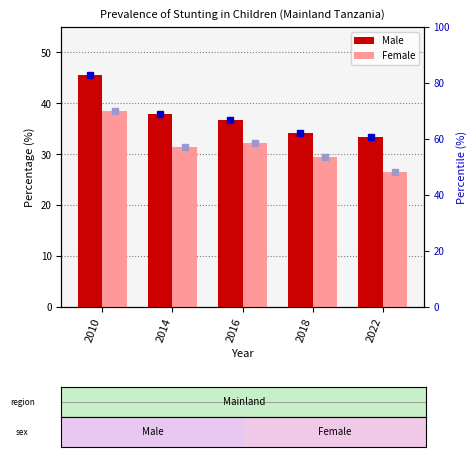

Count the number of data series in this chart.

2